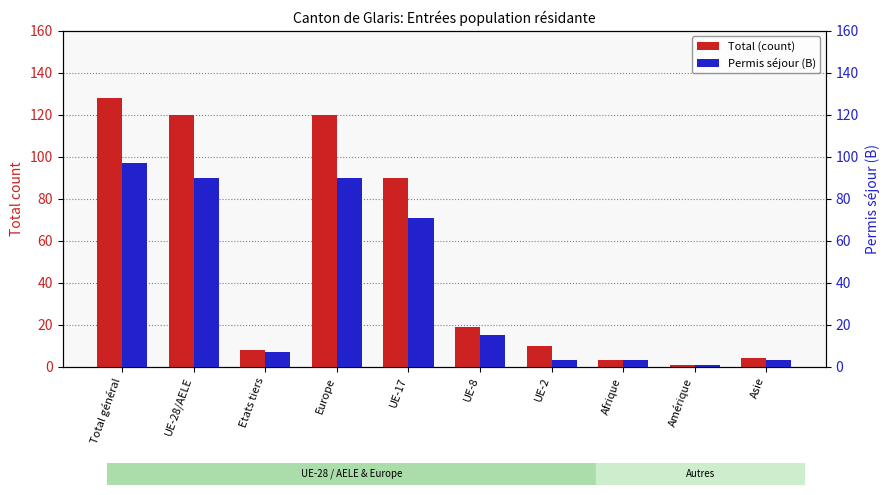

Which has a higher value, UE-2 or Afrique?

UE-2